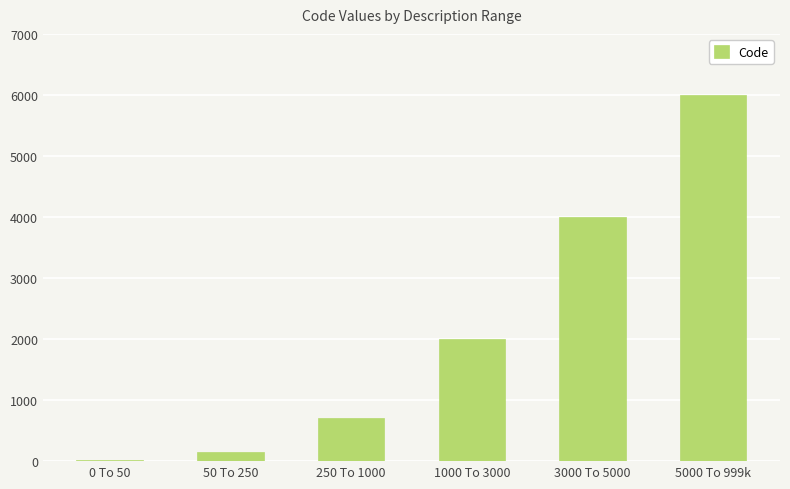

Count the number of categories in the chart.

6